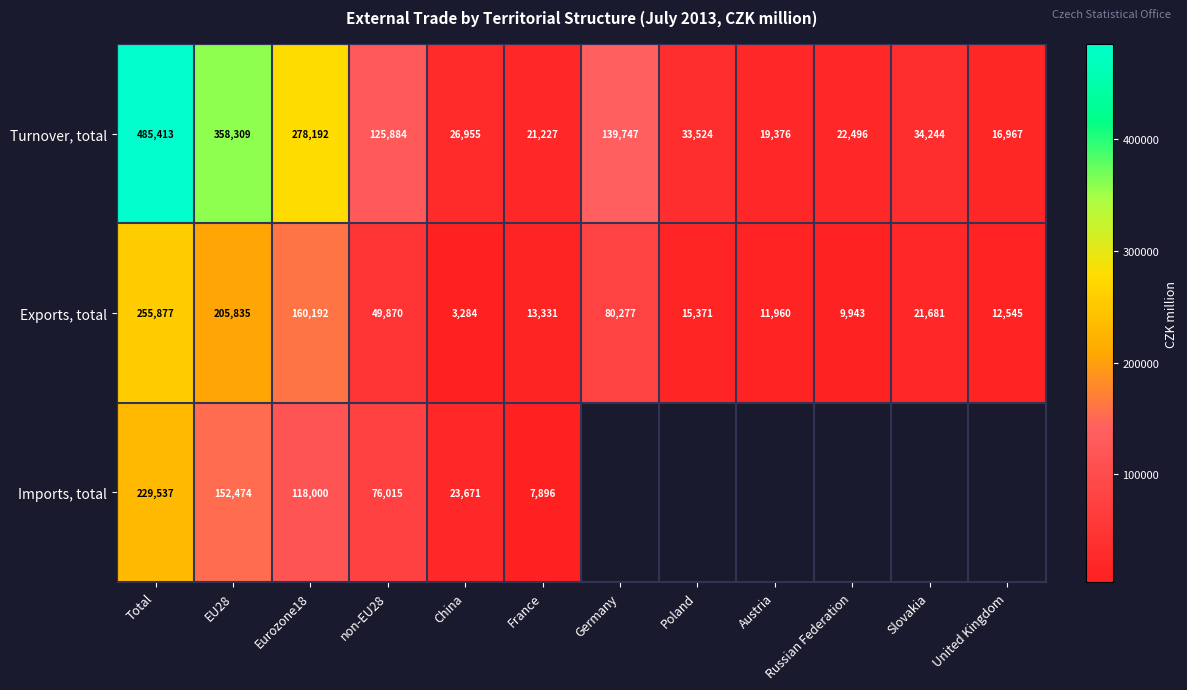

What is the spread (max minus min) of values at EU28?

205835